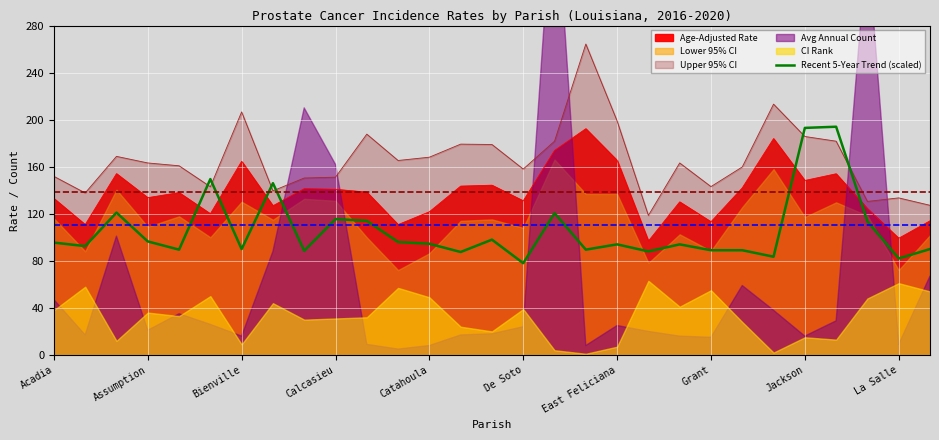

True or false: there are more than 0 points higher than both neighbors.

True